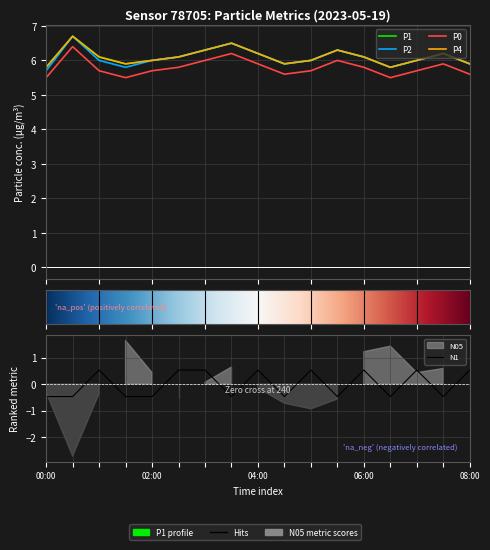

What is the value of the N1 point at the 5th from the left?

-0.5